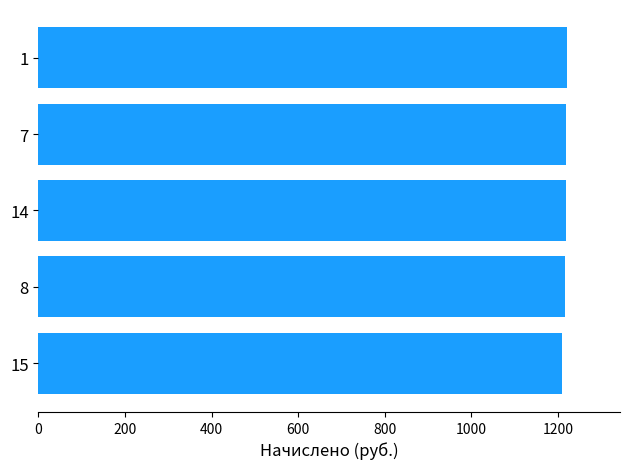

What is the greatest value displayed?

1221.0